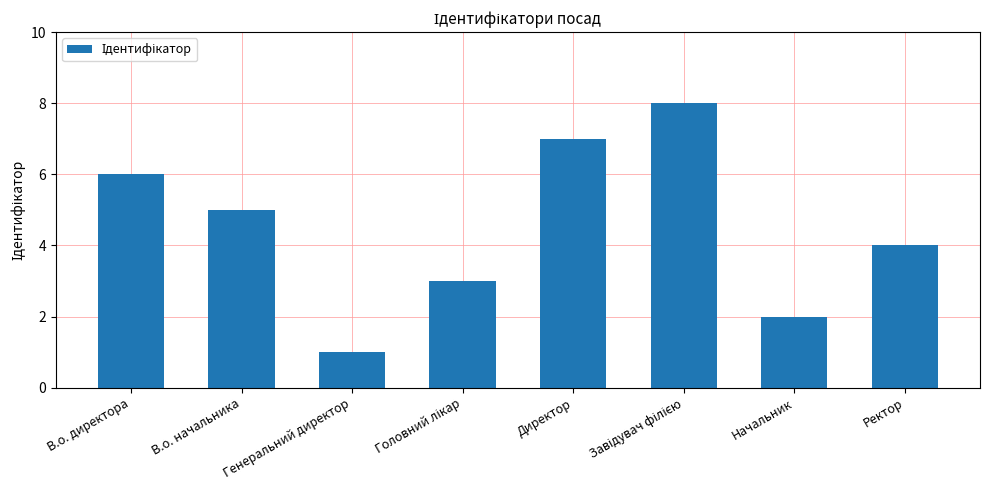

The chart shows a value of 2 at Начальник. True or false?

True